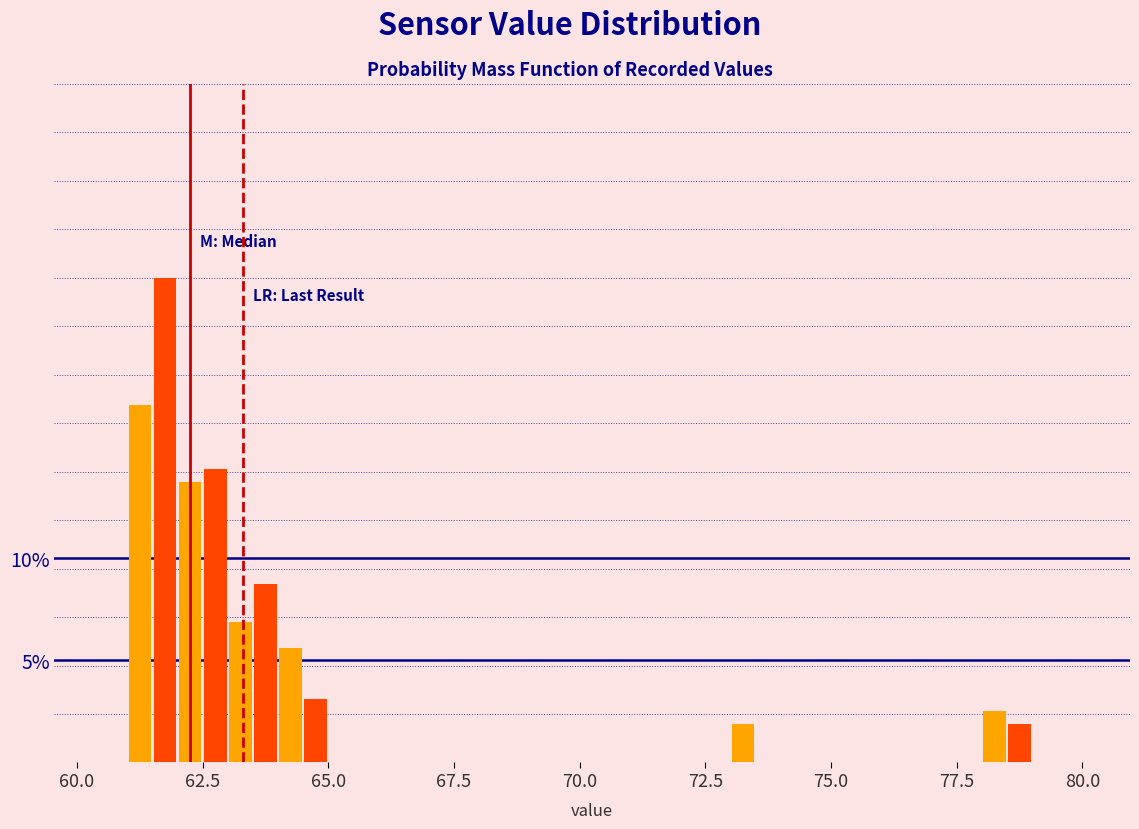

Read against the x-axis, roughly where is the centre of the tallest bar?

62.0